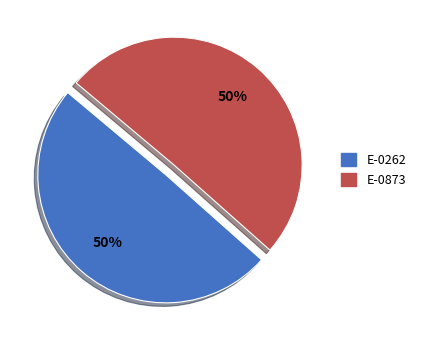

What is the ratio of the value at E-0873 to the value at E-0262?

1.0